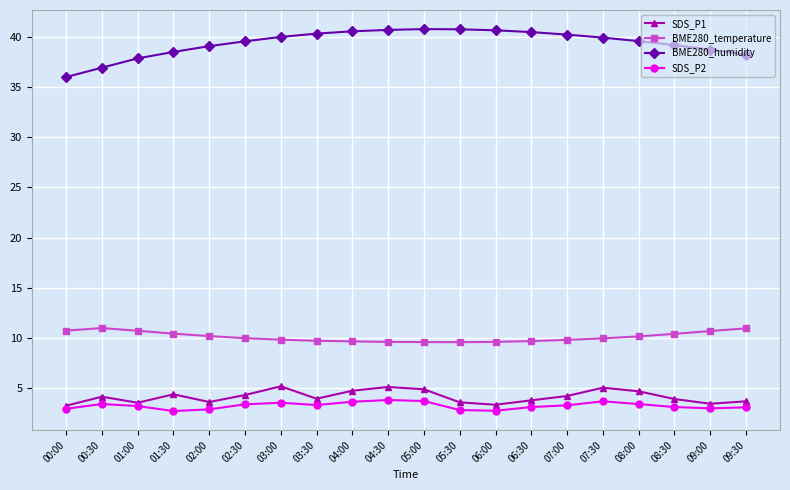

Read the SDS_P1 value at 02:30.

4.3